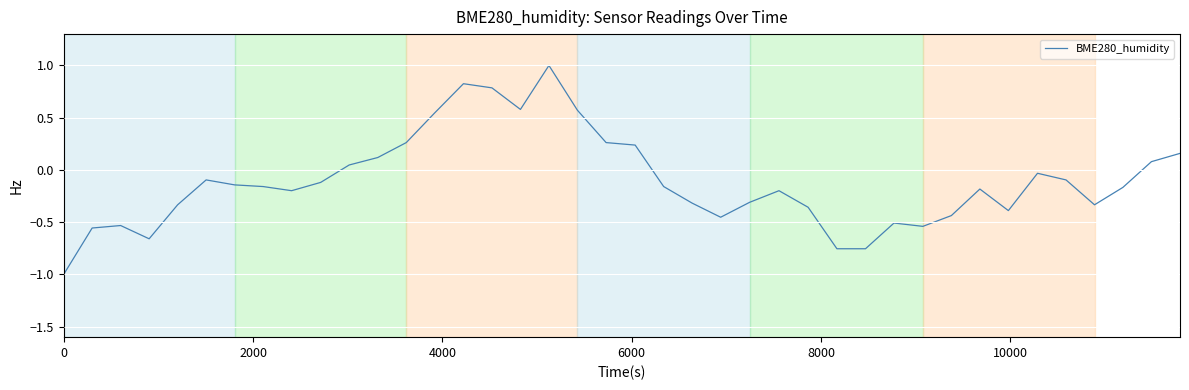

How many lines are shown in the chart?

1